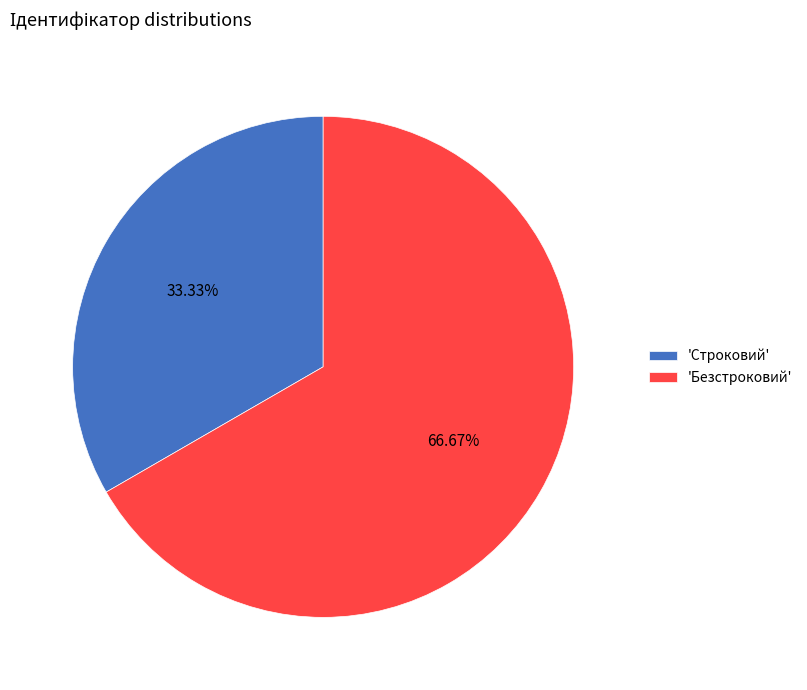

Combined, do 'Безстроковий' and 'Строковий' account for over 50%?

Yes